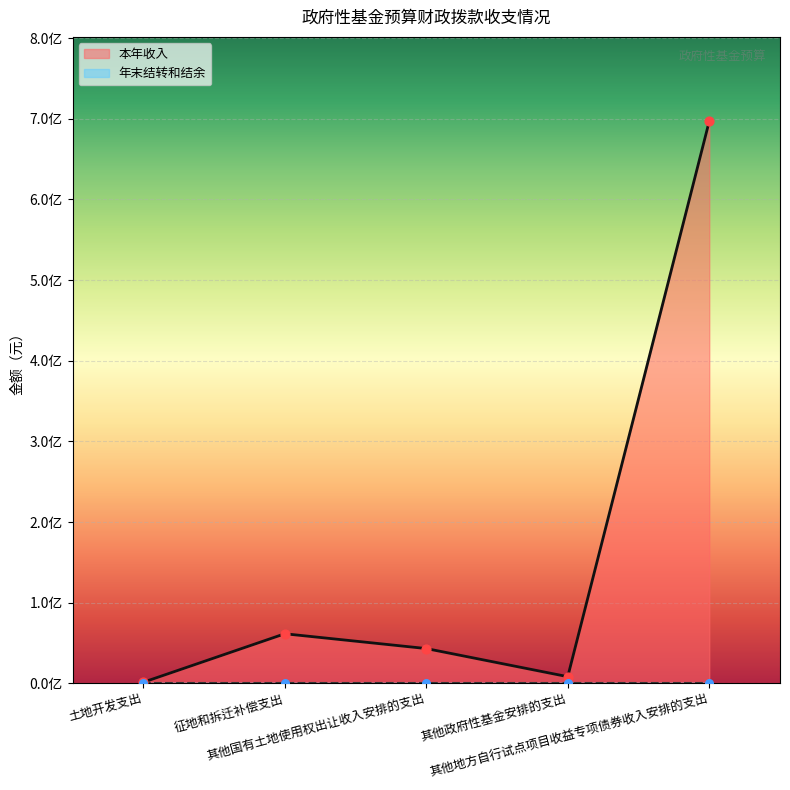

Which has a higher value, 其他地方自行试点项目收益专项债券收入安排的支出 or 土地开发支出?

其他地方自行试点项目收益专项债券收入安排的支出